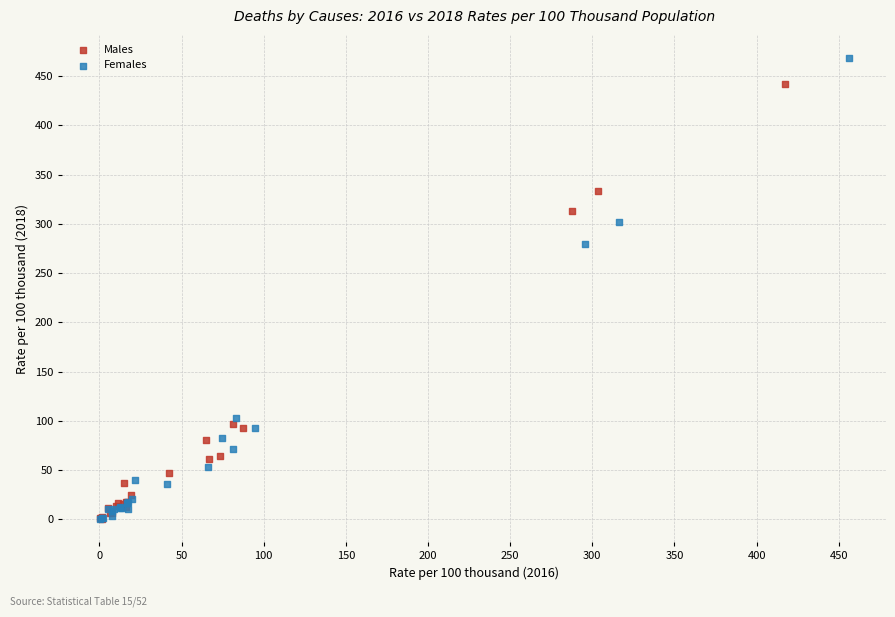

What are all the series names shown in the legend?

Males, Females